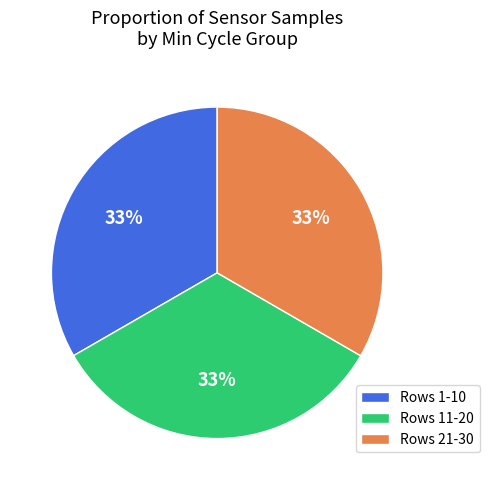

How many slices are in this pie chart?

3